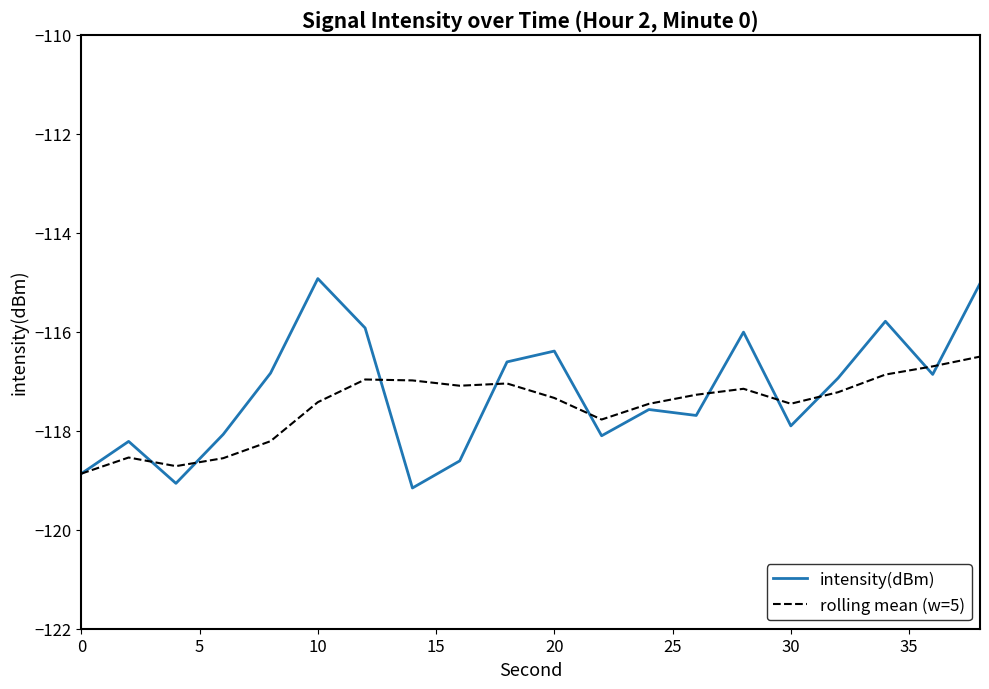

What is the minimum value for intensity(dBm)?

-119.2